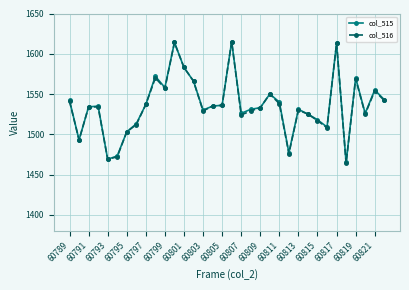

How many categories are shown in the chart?

34